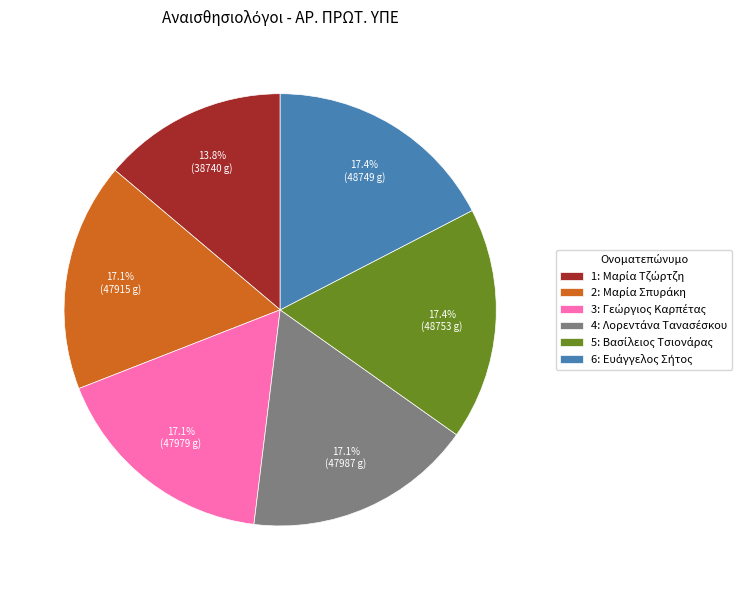

Is there any slice that represents more than half of the pie?

No